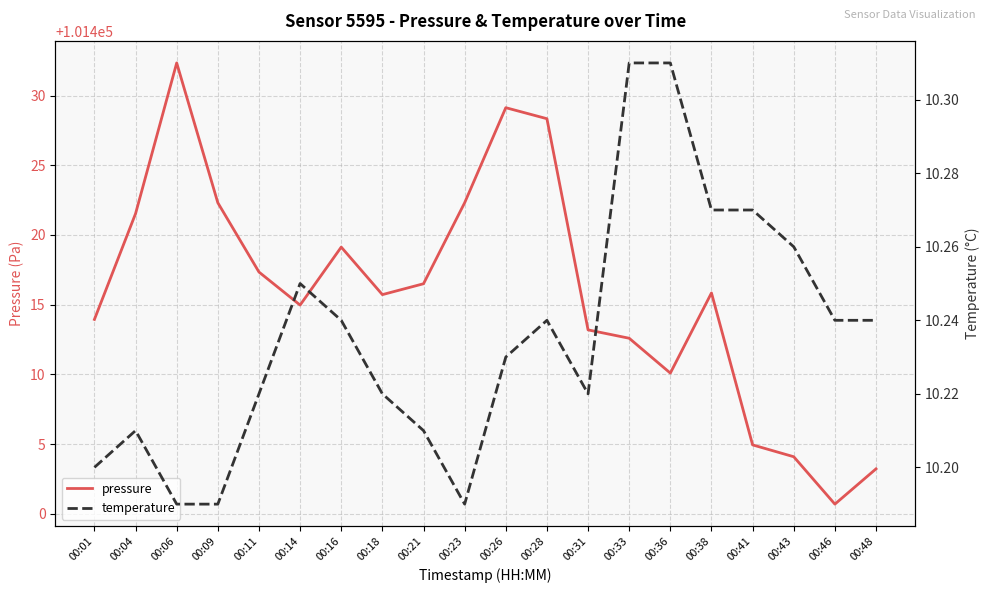

Is this an area chart (filled region under the line)?

No